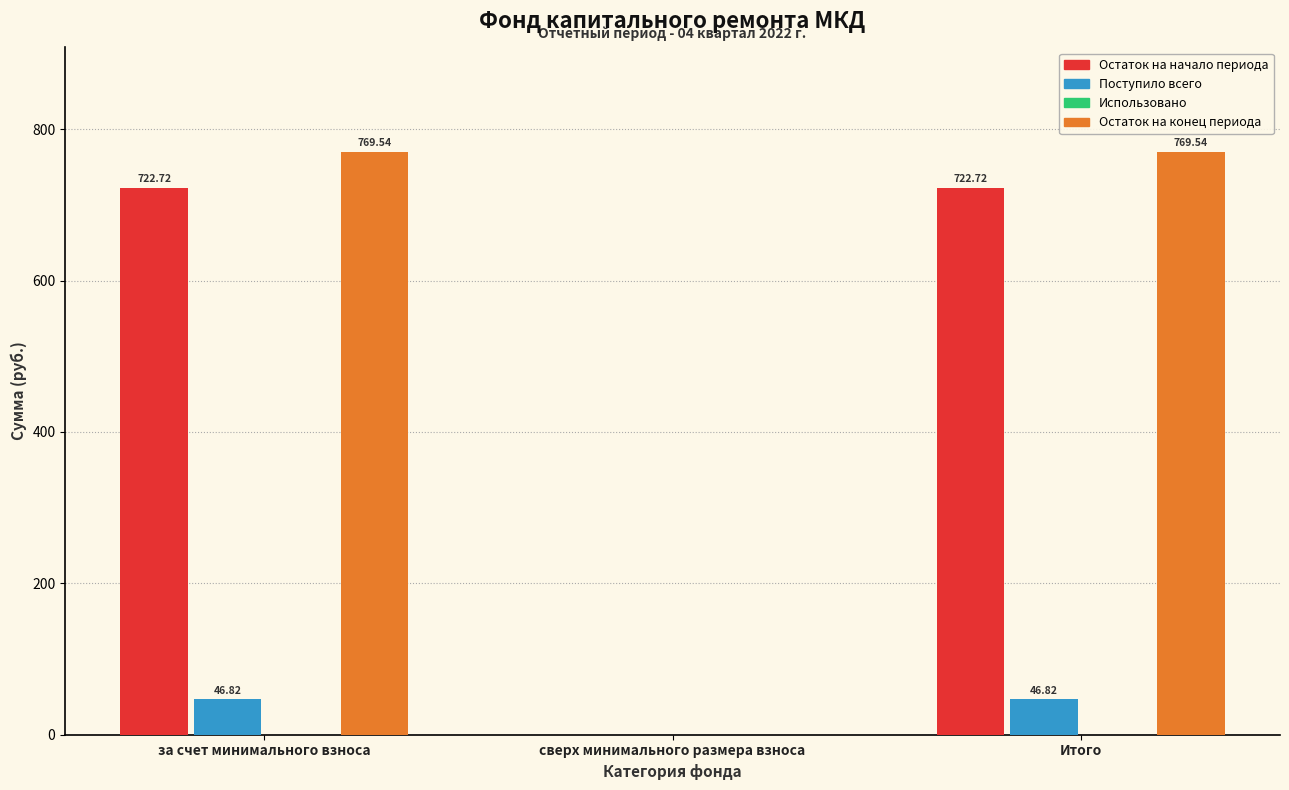

Which series has the largest total across all categories?

Остаток на конец периода